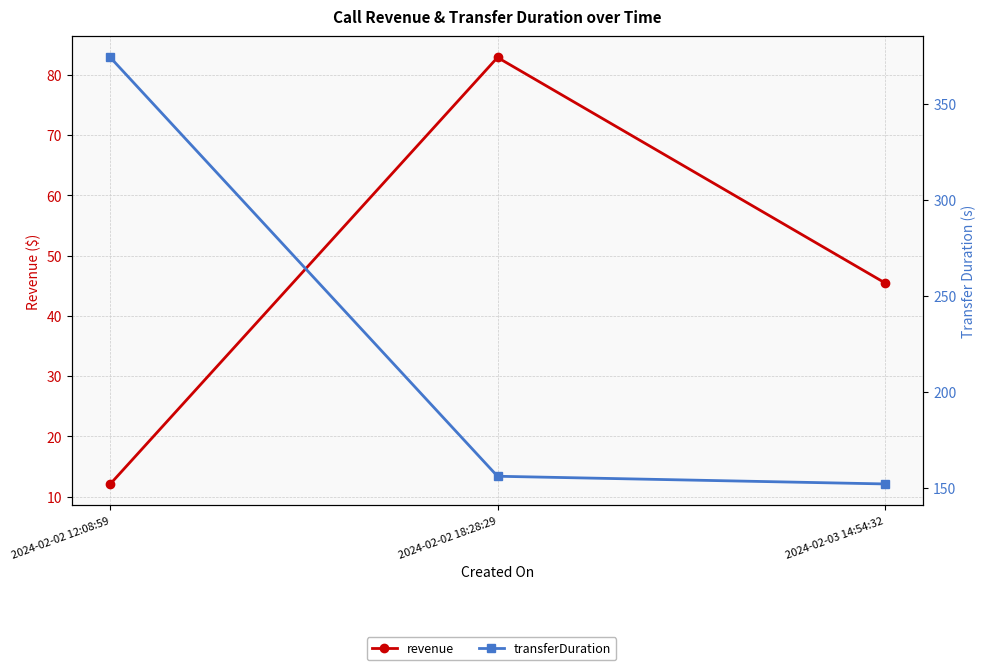

Which has a higher value, 2024-02-03 14:54:32 or 2024-02-02 12:08:59?

2024-02-03 14:54:32